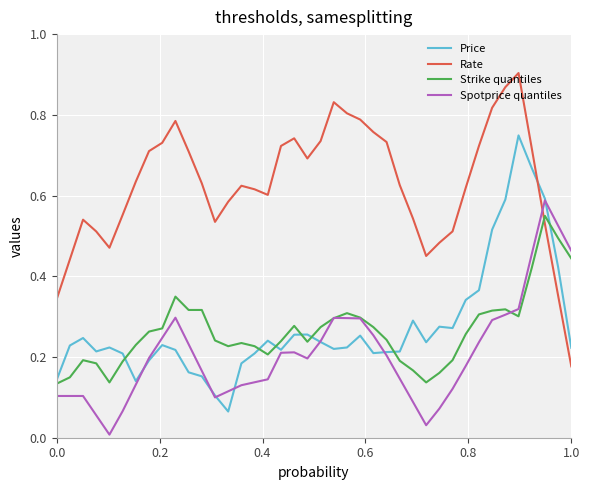

Which series has the largest total across all categories?

Rate